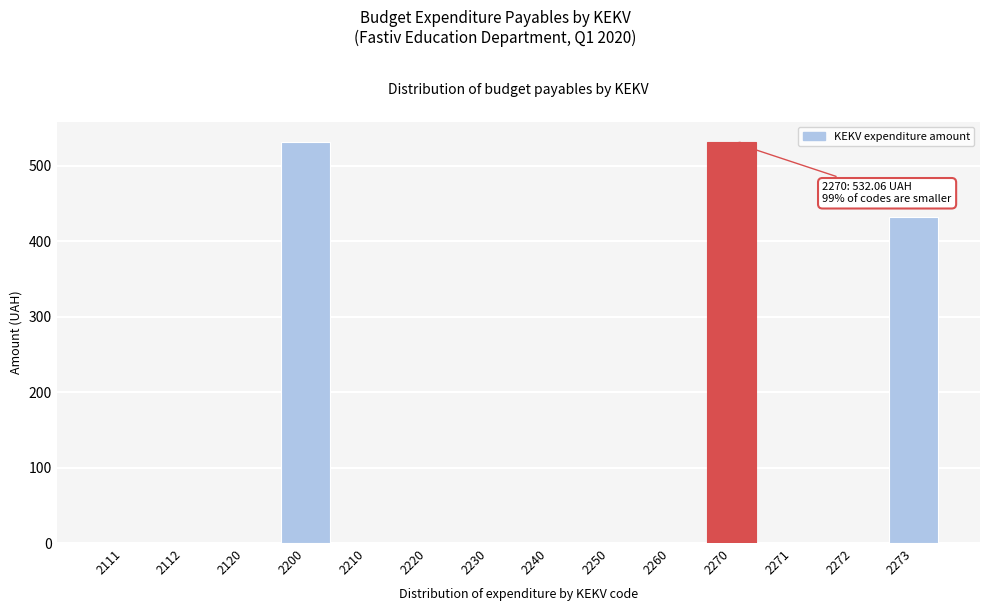

Reading left to right, list all the values displayed in this chart.

2111=0	2112=0	2120=0	2200=532	2210=0	2220=0	2230=0	2240=0	2250=0	2260=0	2270=532	2271=0	2272=0	2273=432